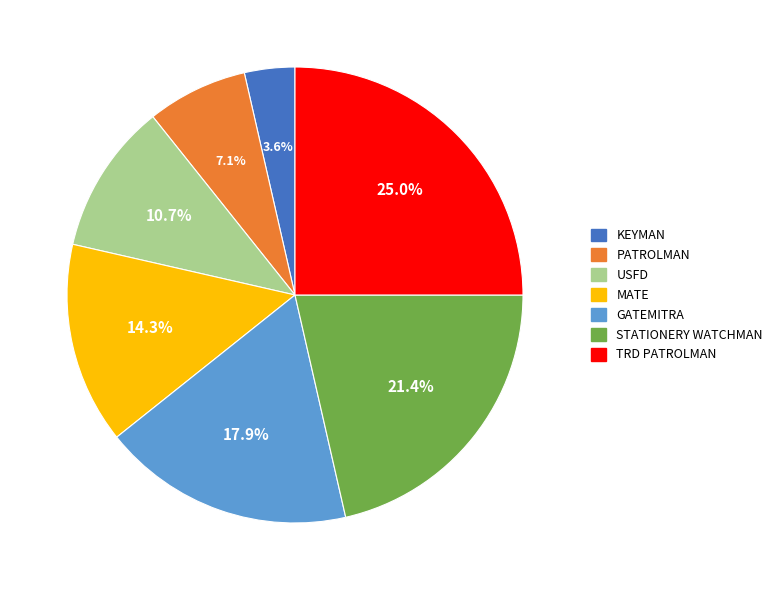

What percentage is NOT represented by PATROLMAN?

92.9%